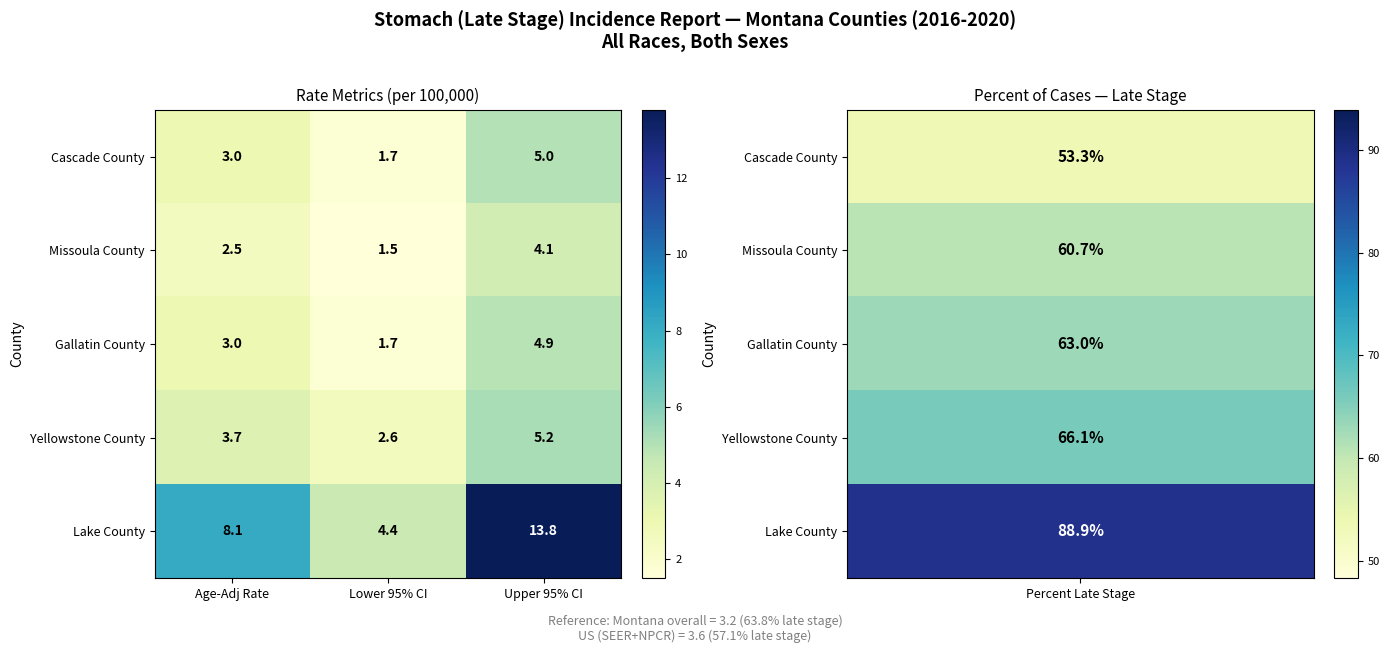

What is the difference between the maximum and minimum values in the Gallatin County series?

3.2